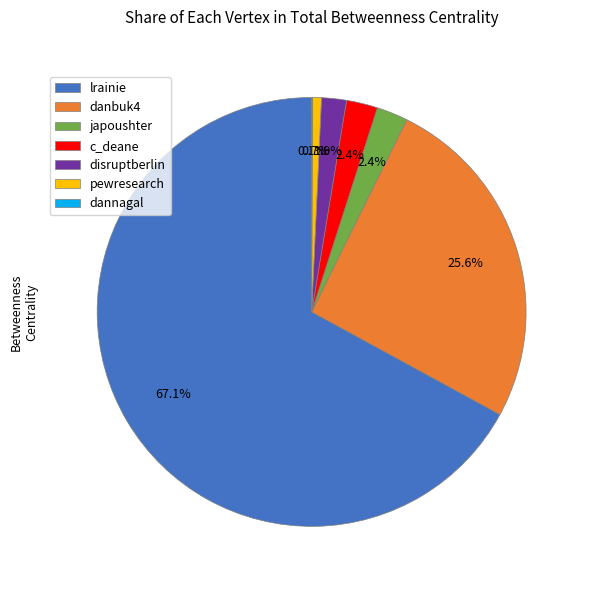

What is the largest slice in the pie chart?

lrainie